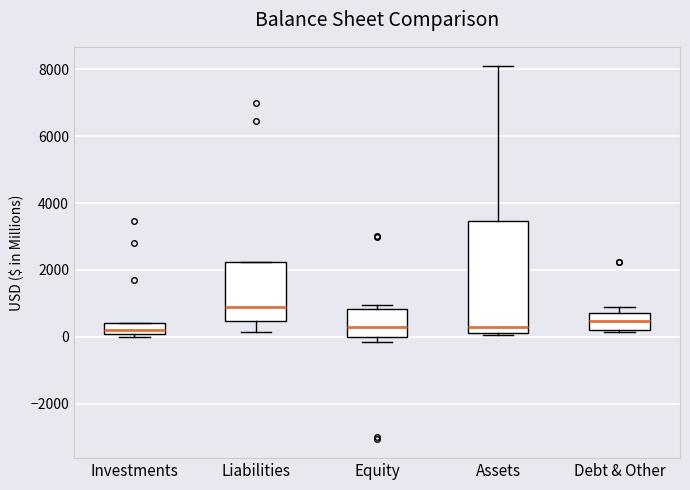

Reading left to right, read every box against the y-axis: the position of its median line, the range the box covers, and the ends of its whiskers. The values are not printed on the chart, so give them approximately, as read against the axis.

Investments: median 200, box 0 to 400, whiskers 0 (just below the box's lower edge) to 400
Liabilities: median 1000, box 400 to 2200, whiskers 200 to 2200
Equity: median 200, box 0 to 800, whiskers -200 to 1000
Assets: median 200 (just above the box's lower edge), box 200 to 3400, whiskers 0 to 8200
Debt & Other: median 400, box 200 to 800, whiskers 200 (just below the box's lower edge) to 1000